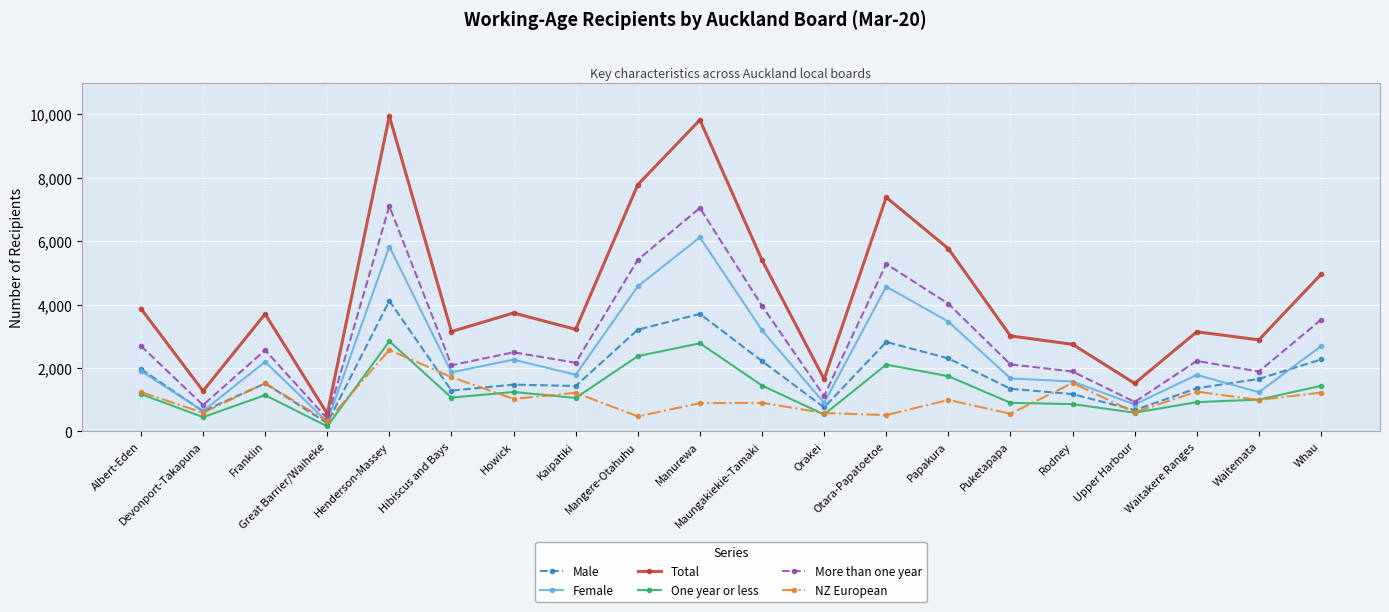

Which series has the largest range (max minus min)?

Total